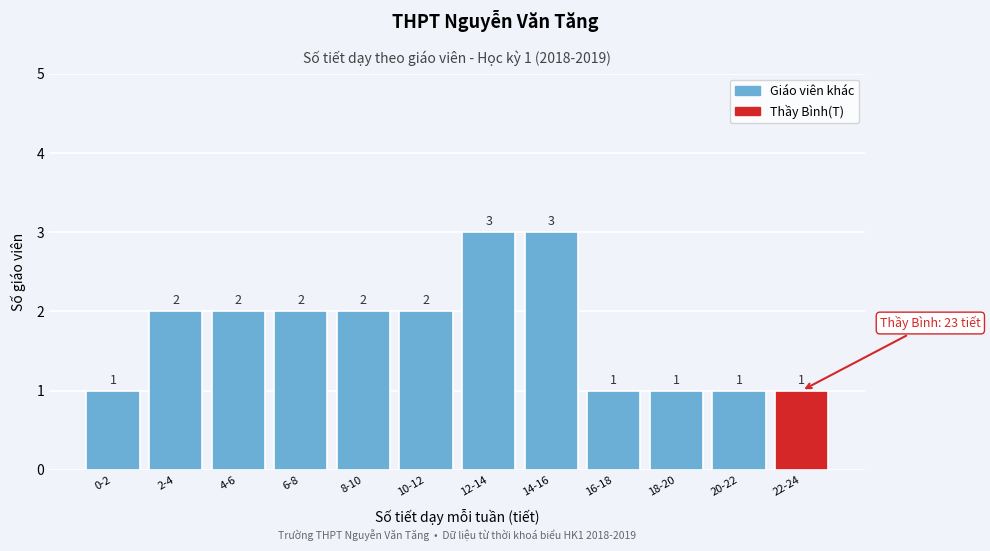

Reading left to right, list all the values displayed in this chart.

1	2	2	2	2	2	3	3	1	1	1	1